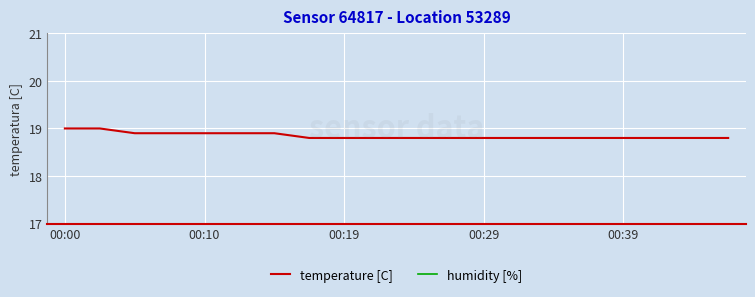

Read the humidity [%] value at 00:00.

0.5